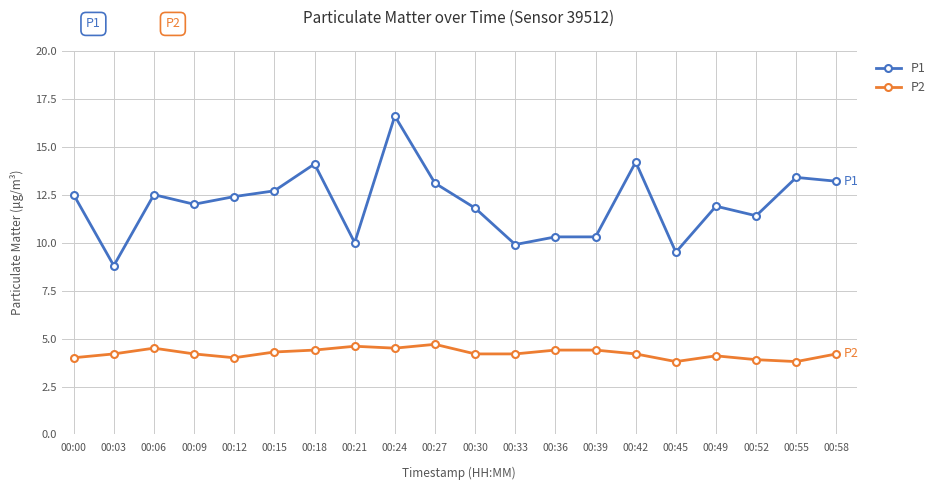

Rank the series at 00:00 from highest to lowest value.

P1, P2